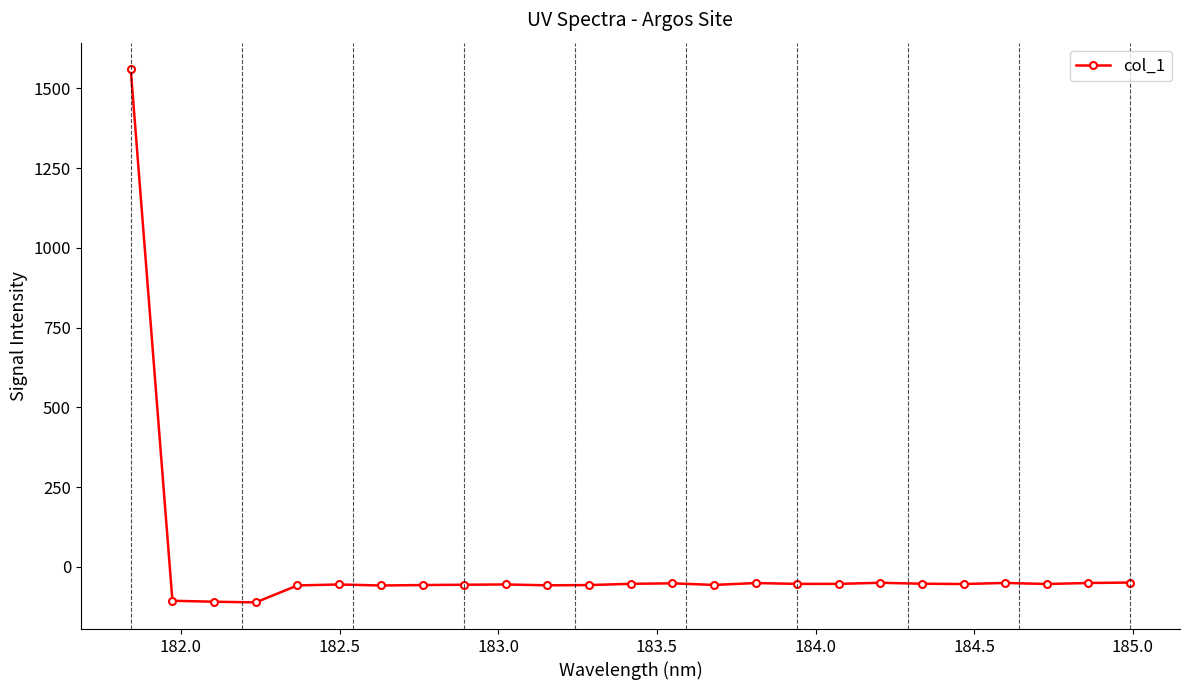

What is the value of the 2nd point from the left?

-106.0